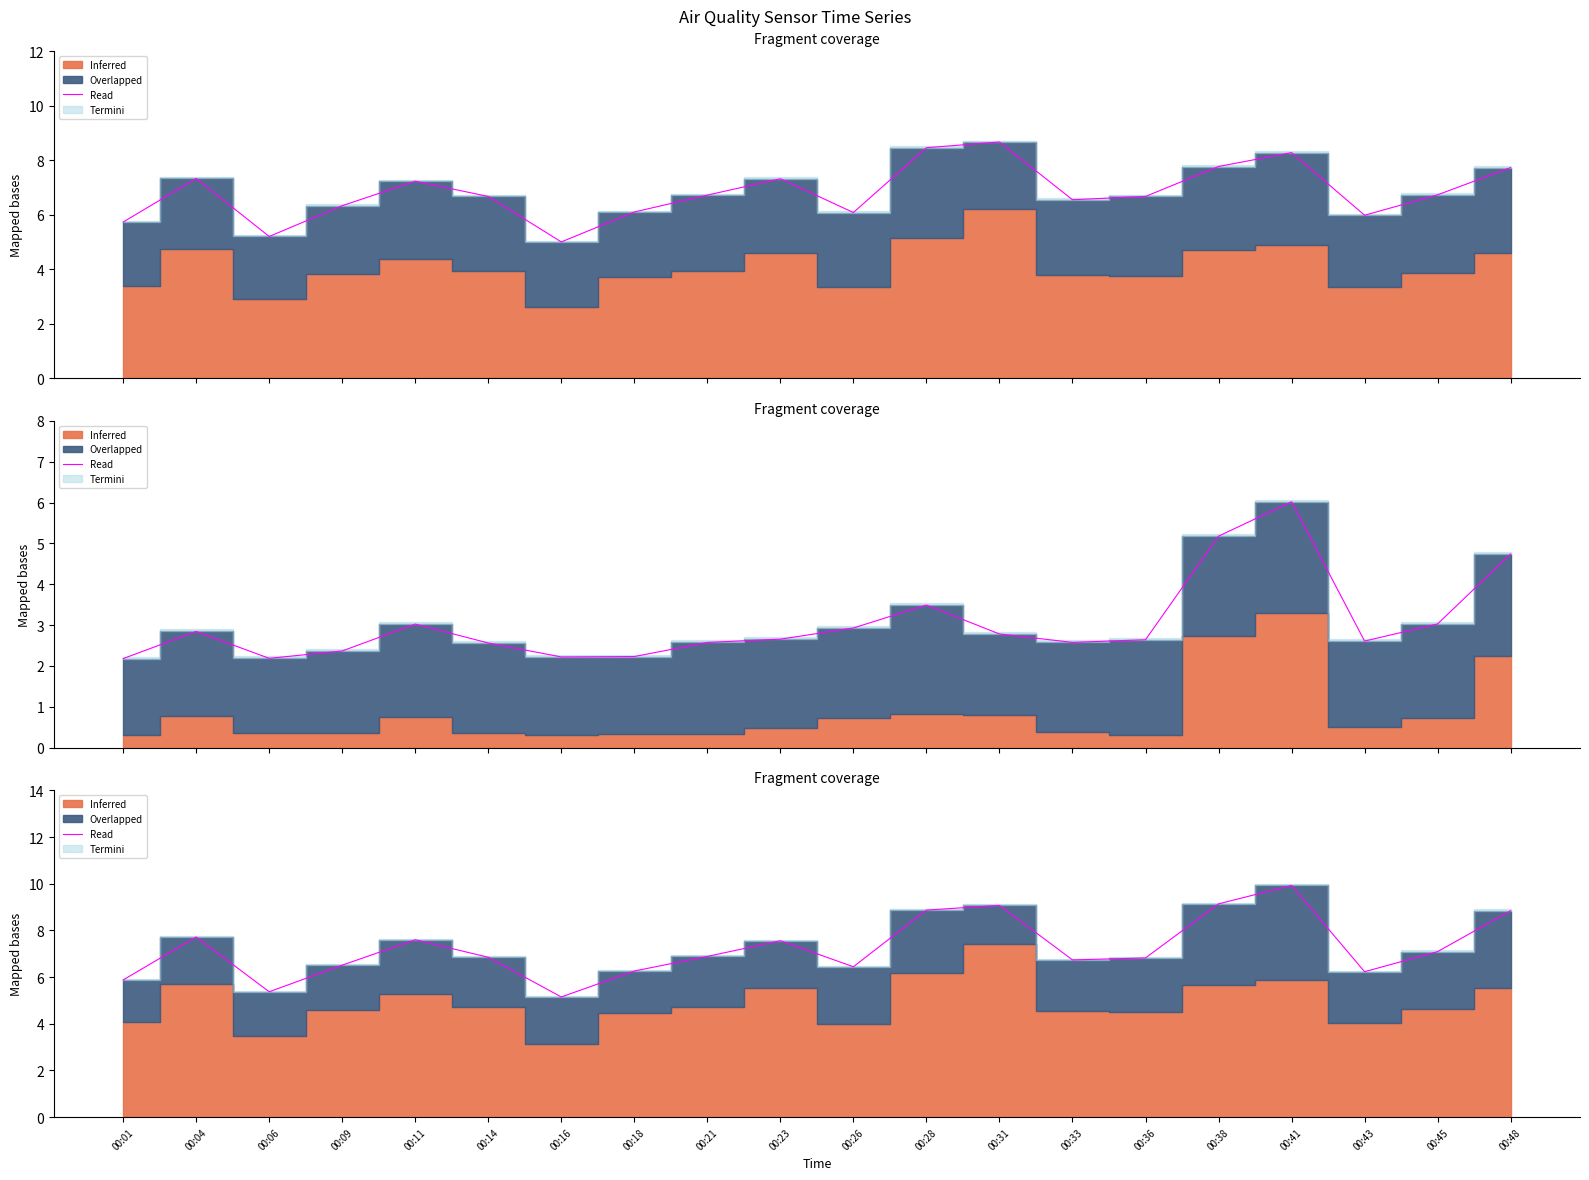

How many data points are less than 6?

3